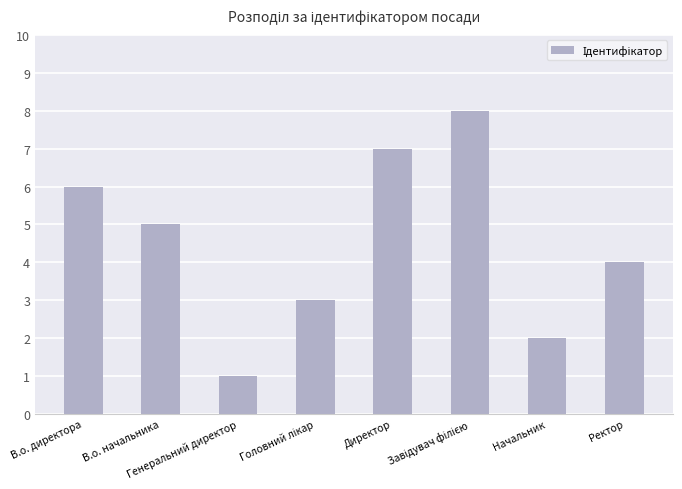

Is it true that the value at Генеральний директор is 0?

False